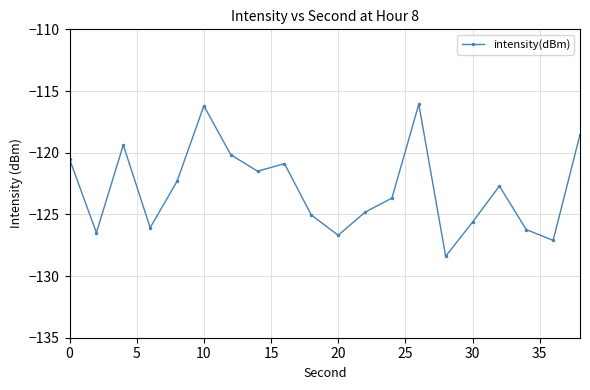

What is the minimum value shown in the chart?

-128.4